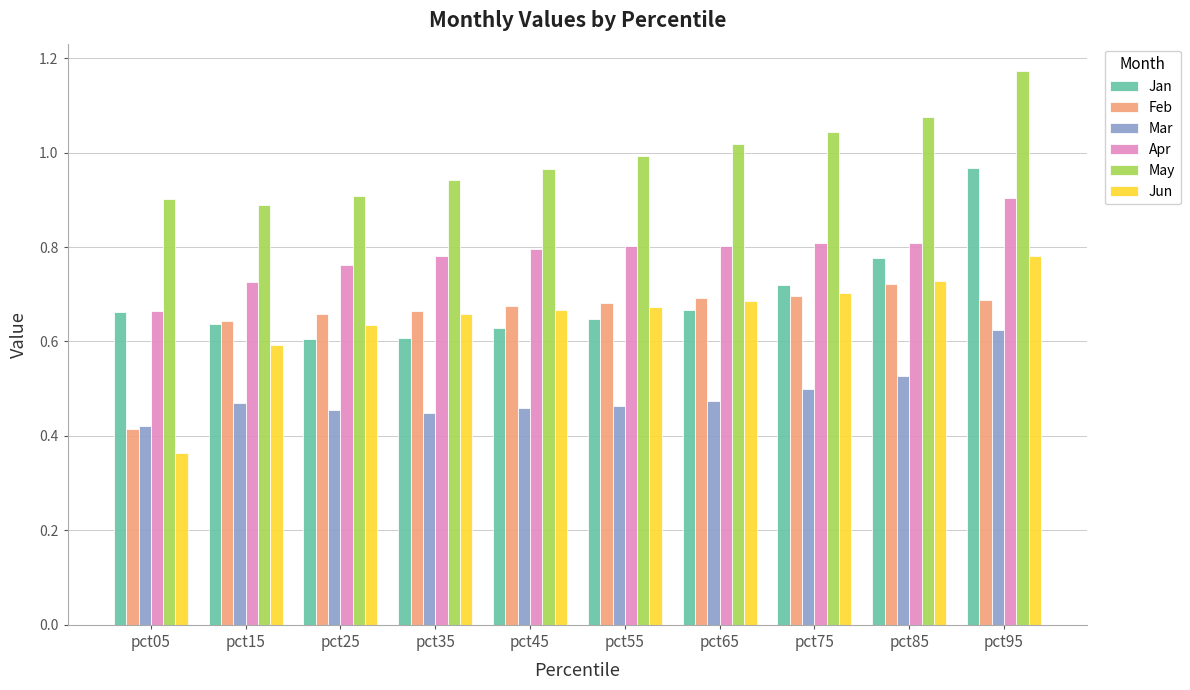

Is the value of Jun at pct55 greater than the value of May at pct15?

No